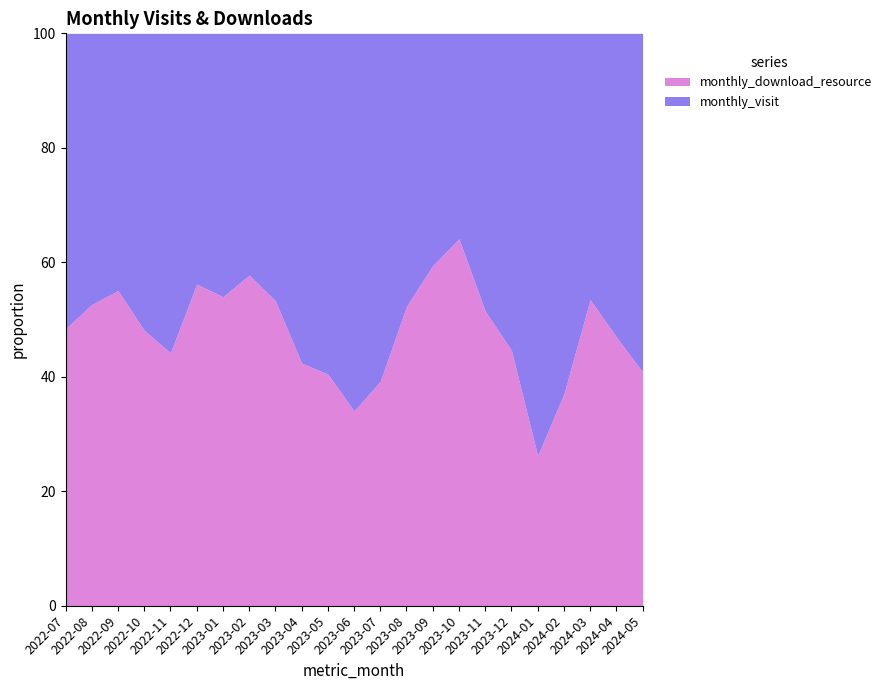

At which label does monthly_download_resource reach its minimum?

2024-01